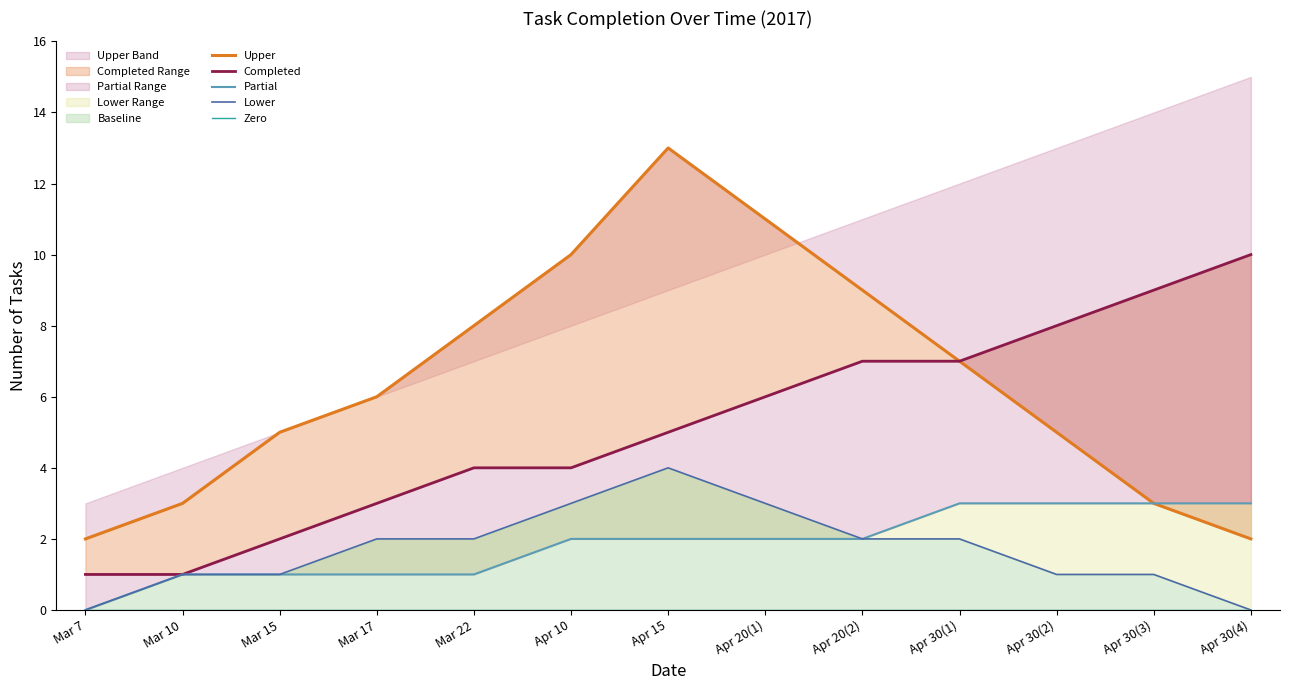

How many values in Lower are above zero?

11